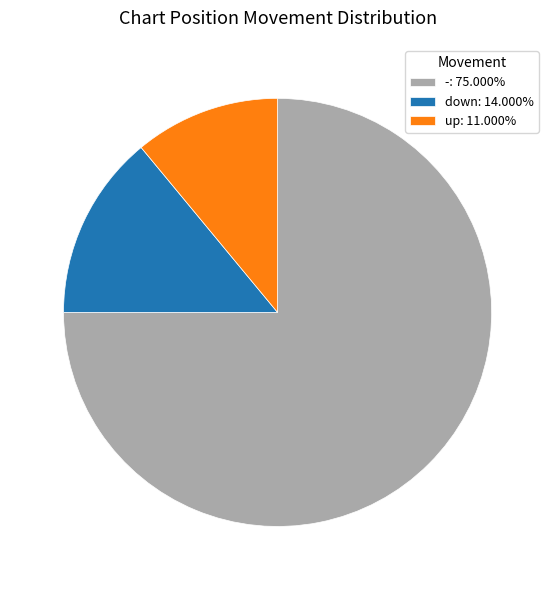

How many segments does this pie chart have?

3